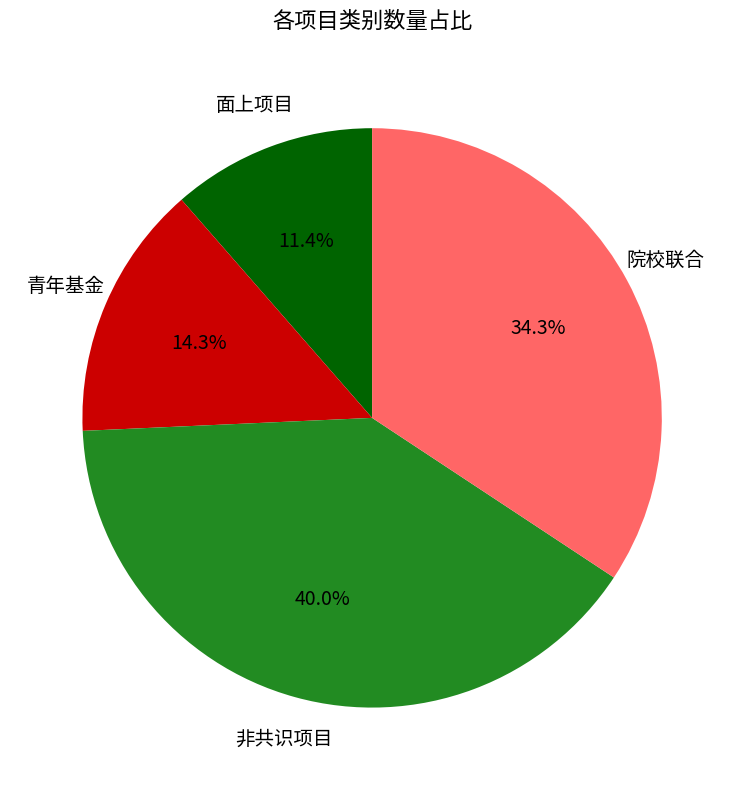

Is there any slice that represents more than half of the pie?

No